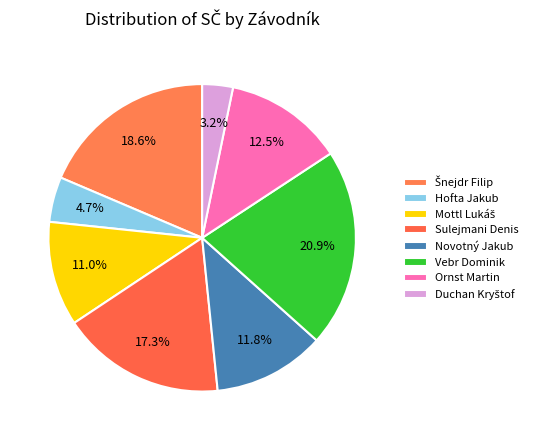

Count the number of slices in the pie.

8